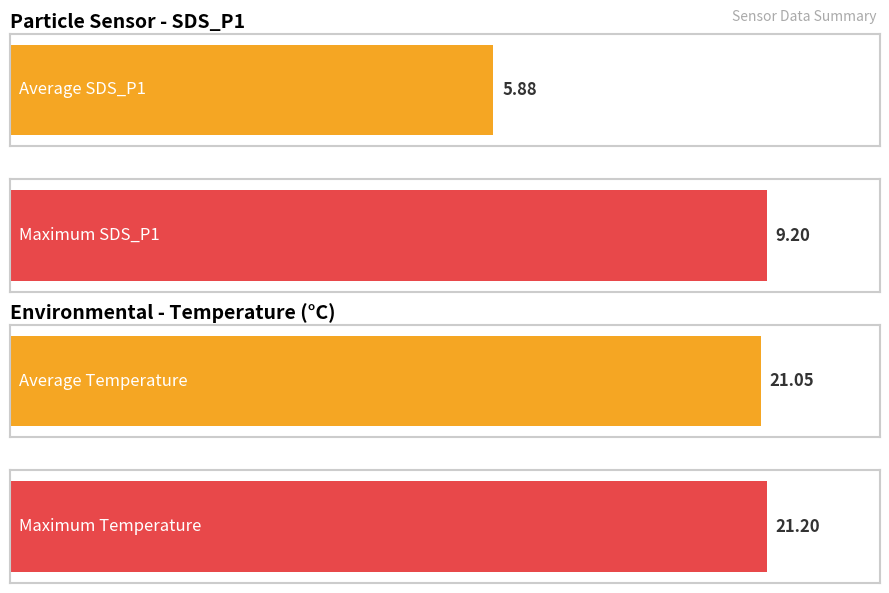

Does the chart contain any negative values?

No